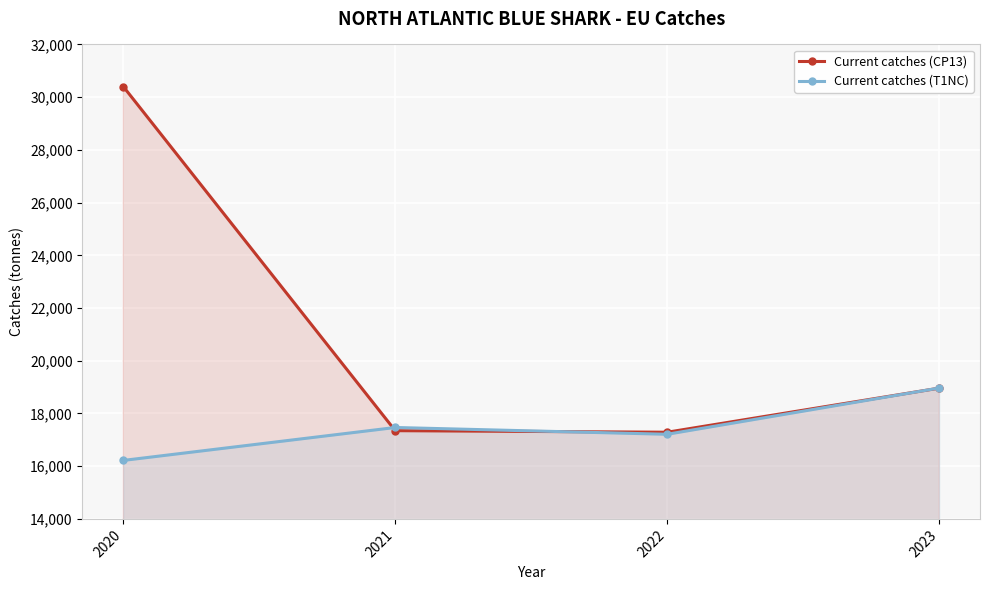

Which series has the widest spread of values?

Current catches (CP13)